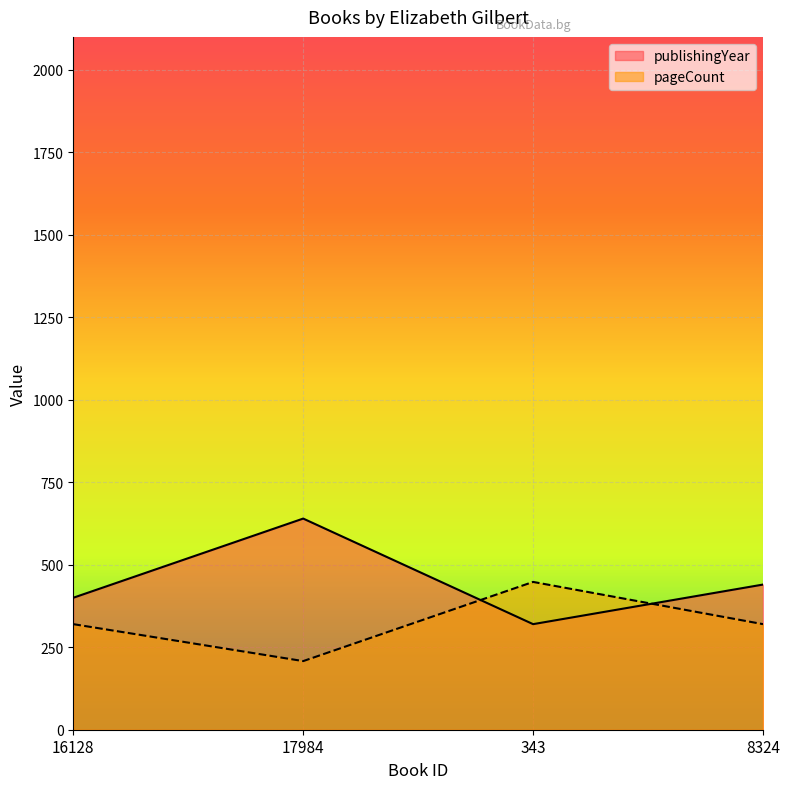

What position from the right is 16128?

4